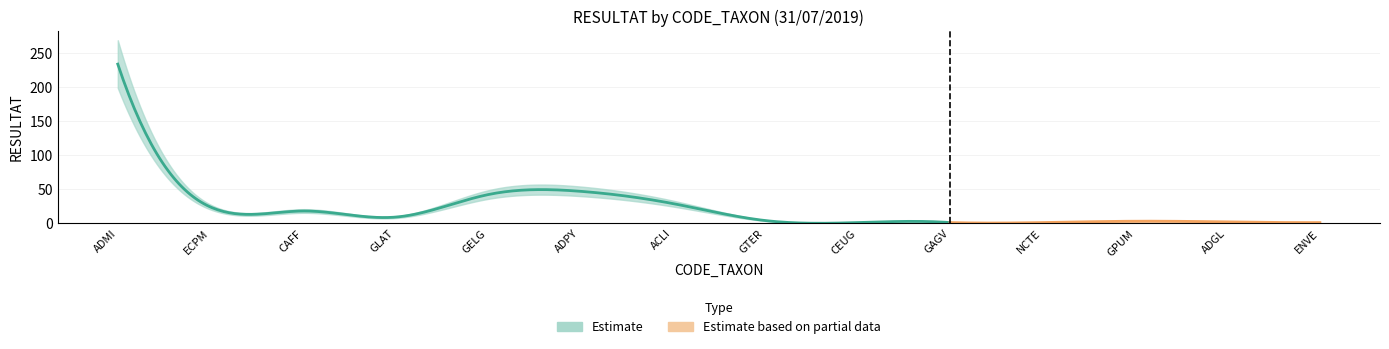

What is the label of the 9th point from the right?

ADPY